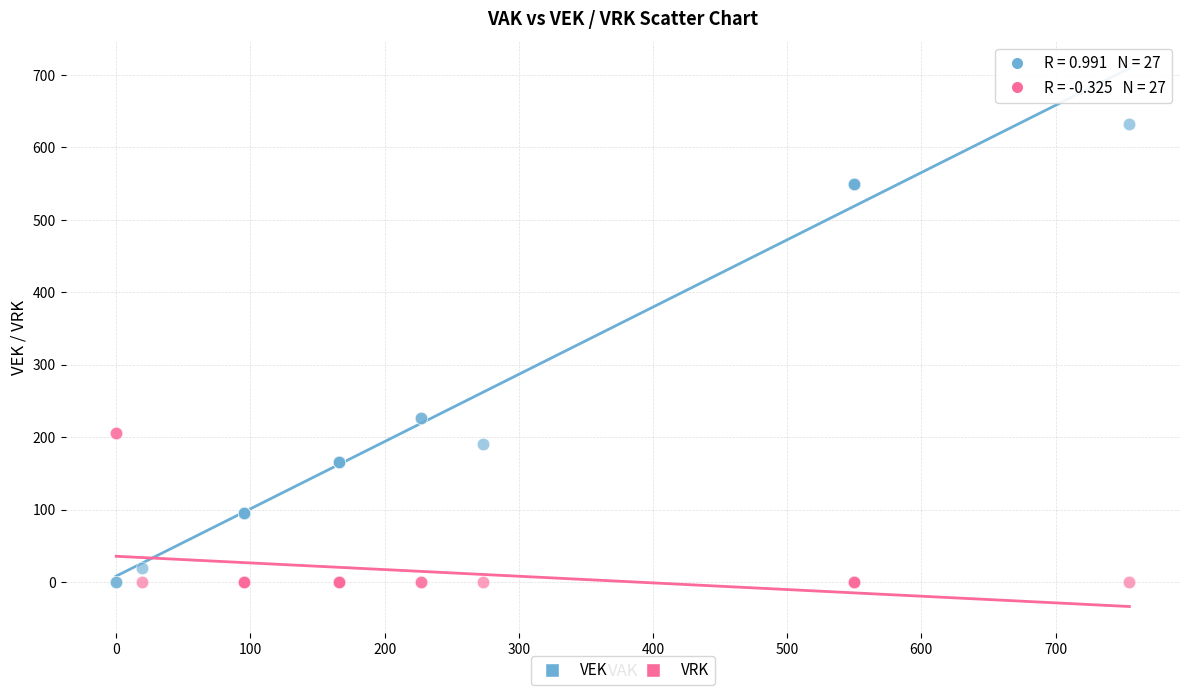

Which series reaches the maximum Y coordinate?

VEK